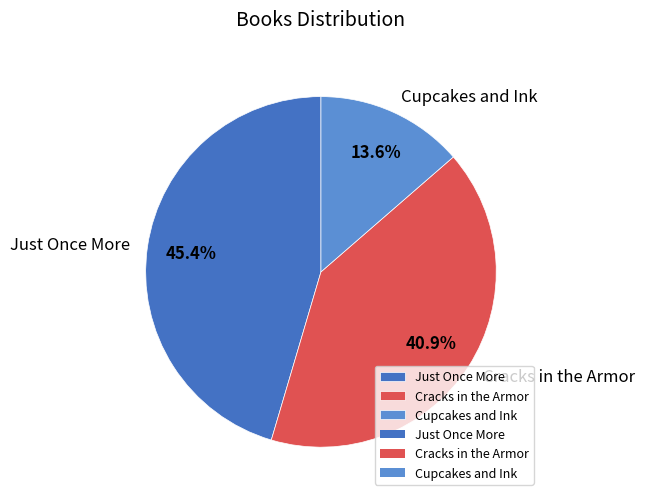

What is the total percentage of Cracks in the Armor and Cupcakes and Ink?

54.6%